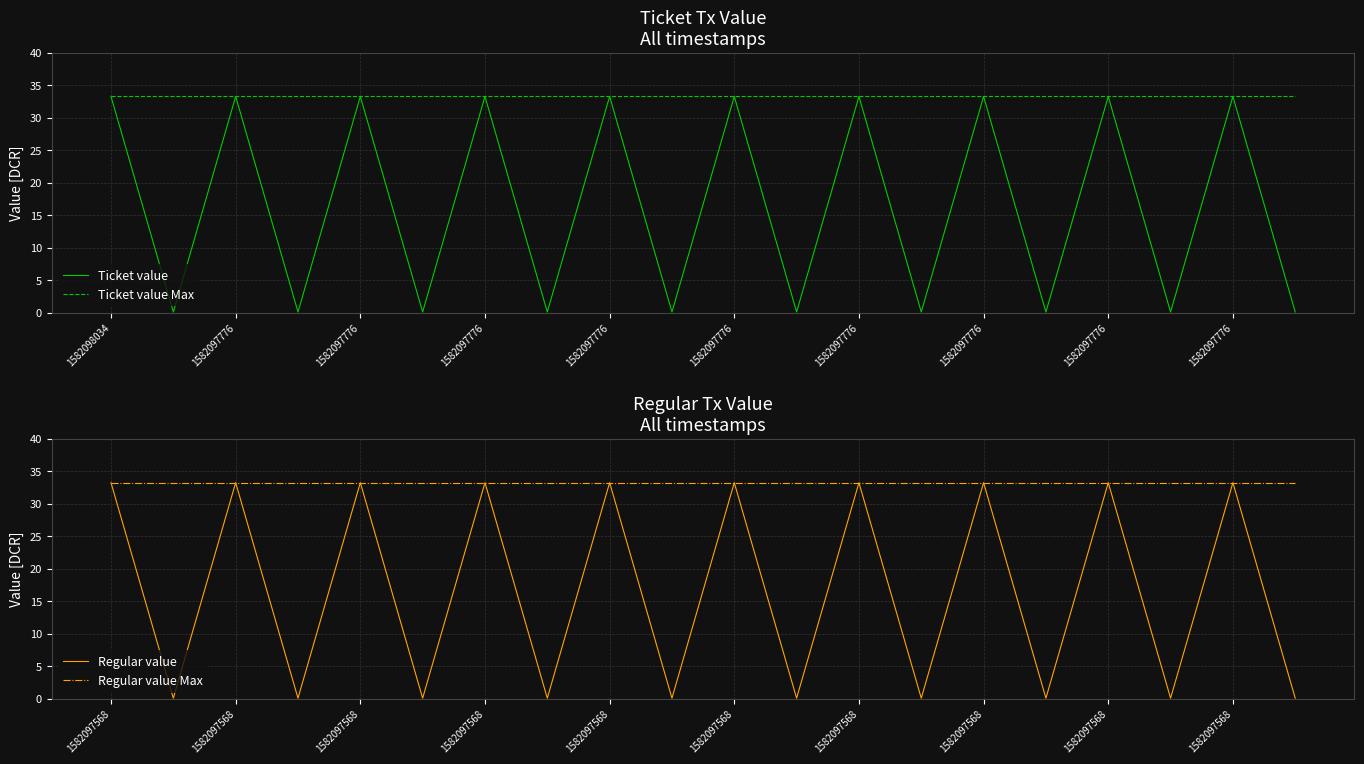

What is the average value of the Regular value series?

16.7